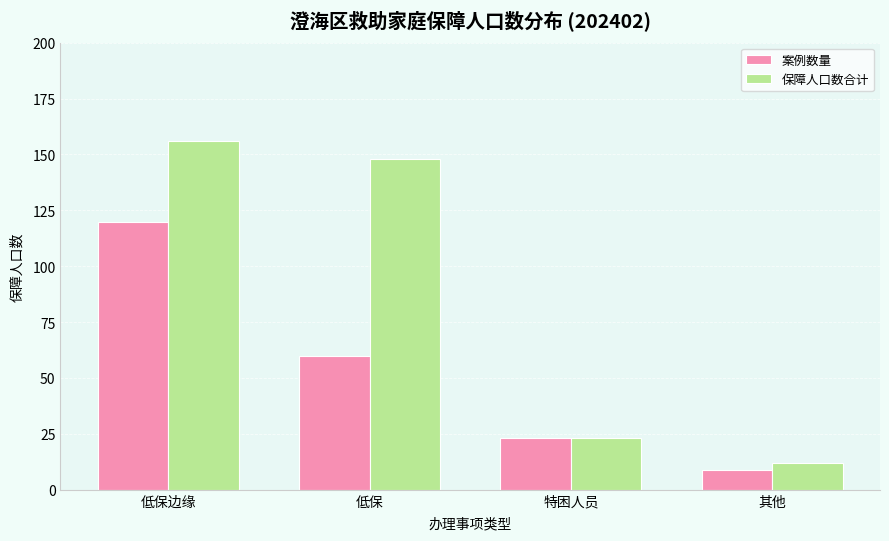

Reading left to right, transcribe all the data shown in this chart.

案例数量: 120	60	23	9
保障人口数合计: 156	148	23	12